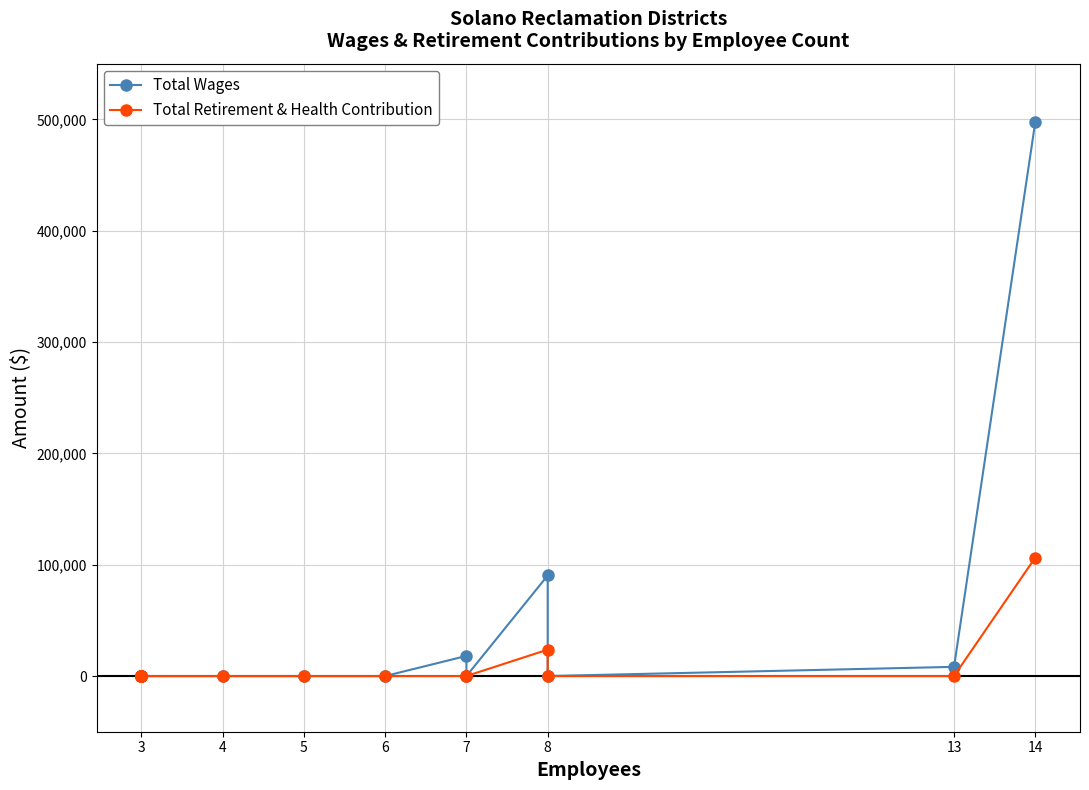

What is the label of the 9th point from the left?

8